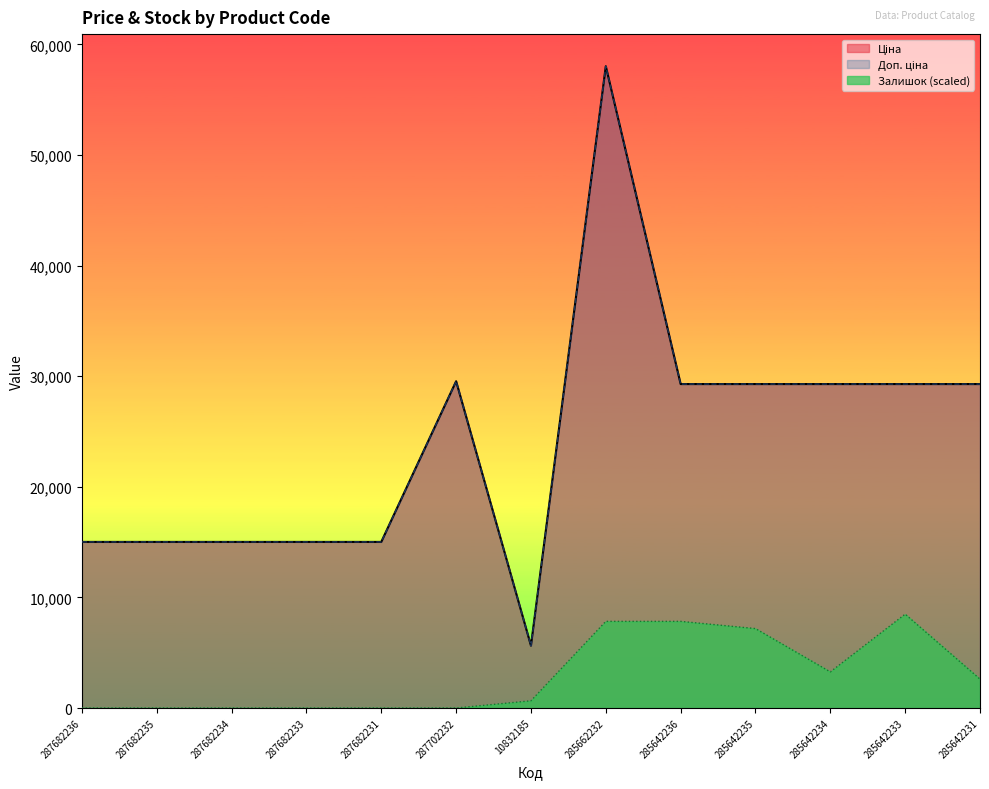

The Доп. ціна series shows 25934.8 at 287682231. True or false?

False